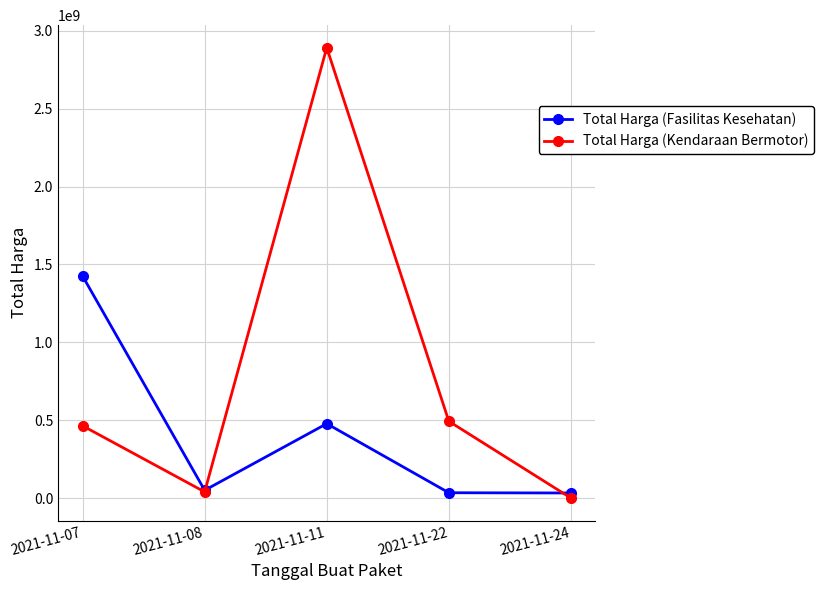

What is the maximum value shown in the chart?

2892122000